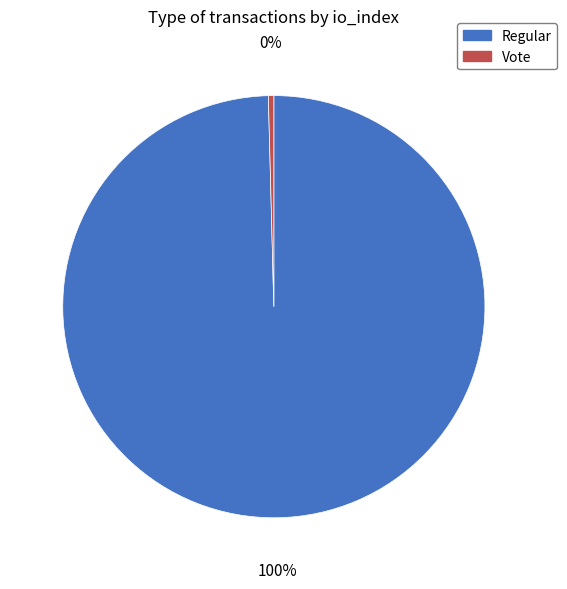

Approximately how many times larger is the value at Regular compared to Vote?

240.0